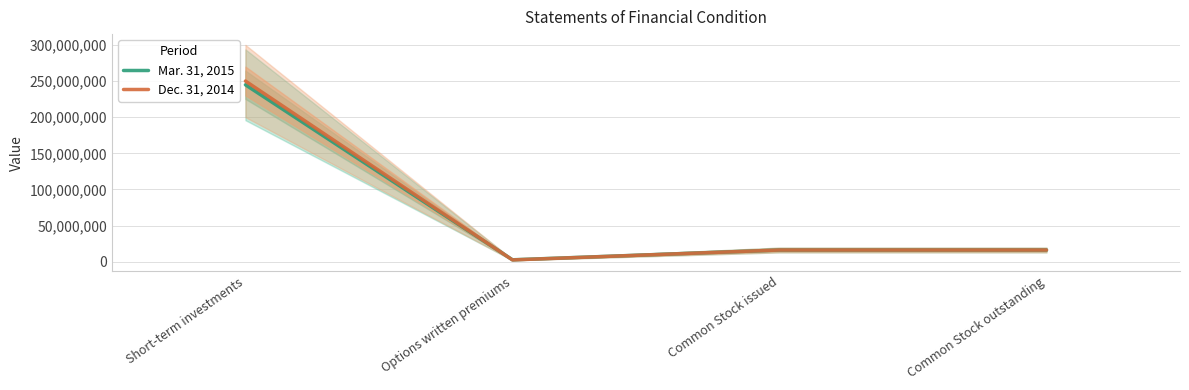

How many lines are shown in the chart?

2